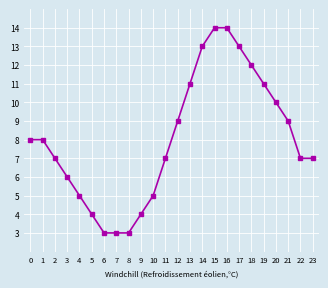

What is the minimum value shown in the chart?

3